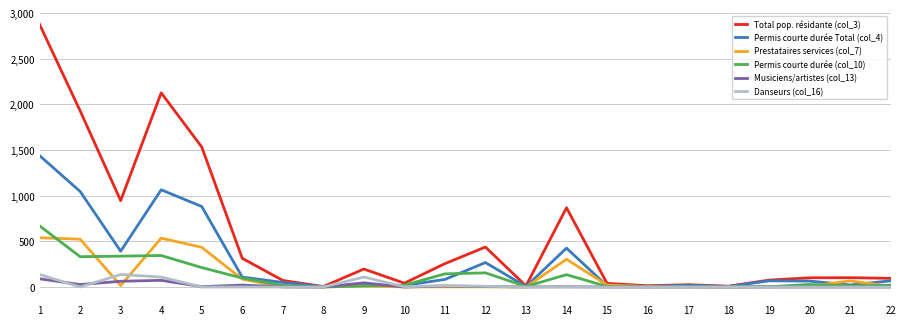

At which category does Danseurs (col_16) reach its first local valley?

2